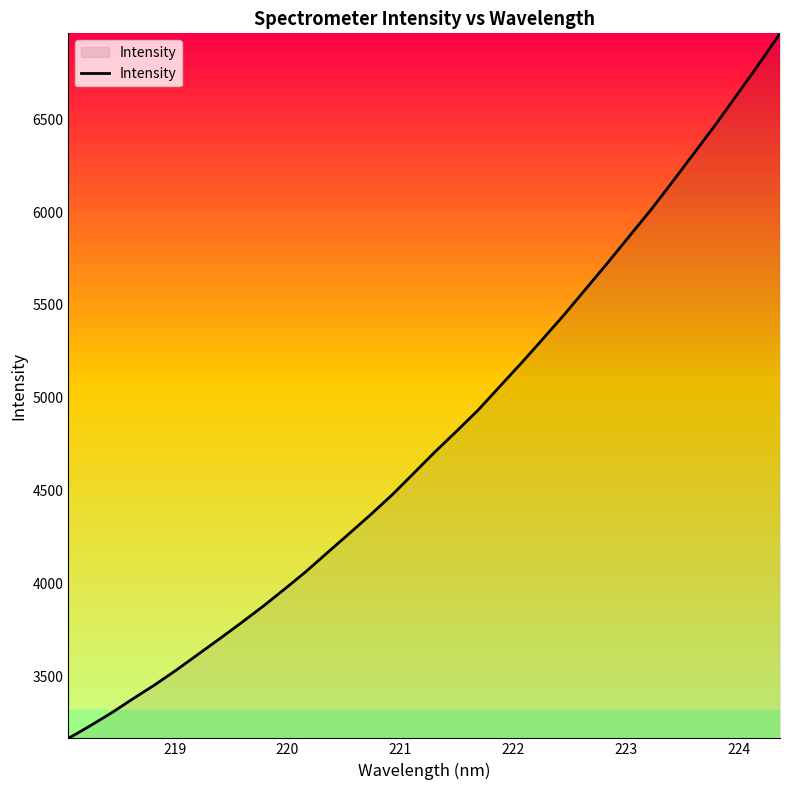

Does the chart have visible grid lines?

No